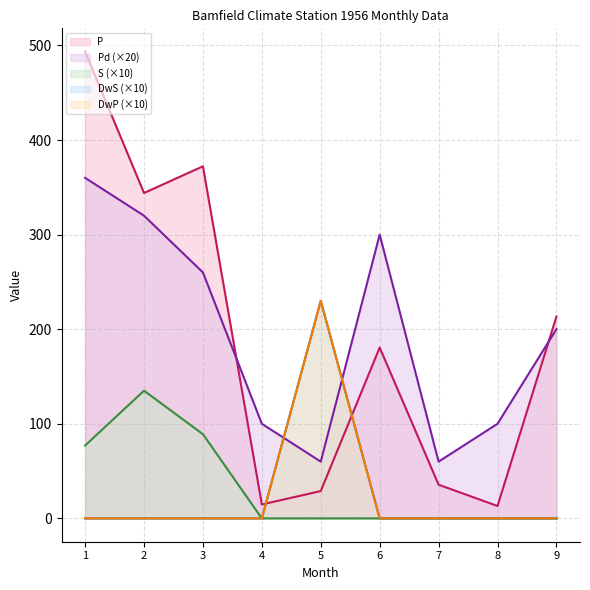

Rank the series by their maximum value, from lowest to highest.

S, DwS, DwP, Pd, P